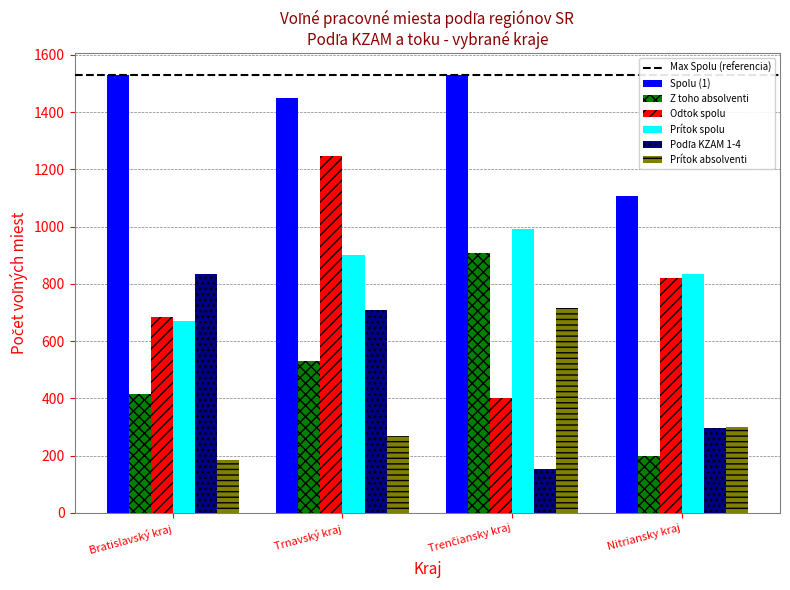

Which series has the largest range (max minus min)?

Odtok spolu